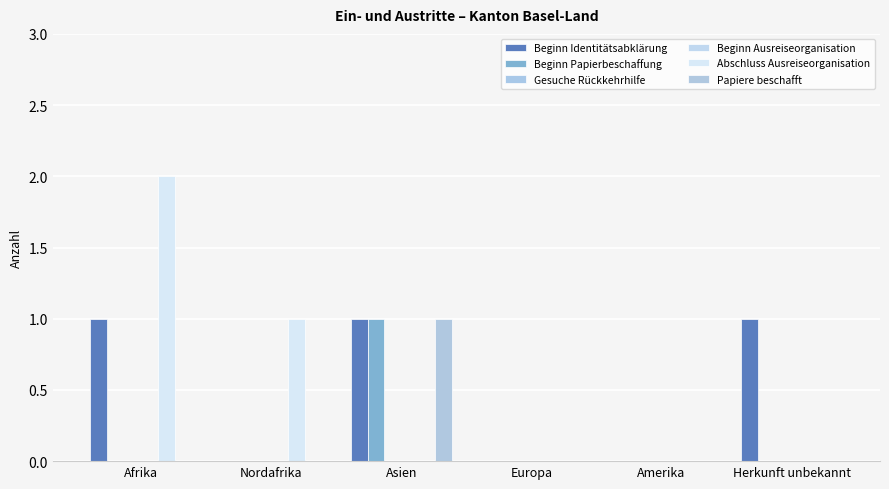

What are all the series names shown in the legend?

Beginn Identitätsabklärung, Beginn Papierbeschaffung, Gesuche Rückkehrhilfe, Beginn Ausreiseorganisation, Abschluss Ausreiseorganisation, Papiere beschafft